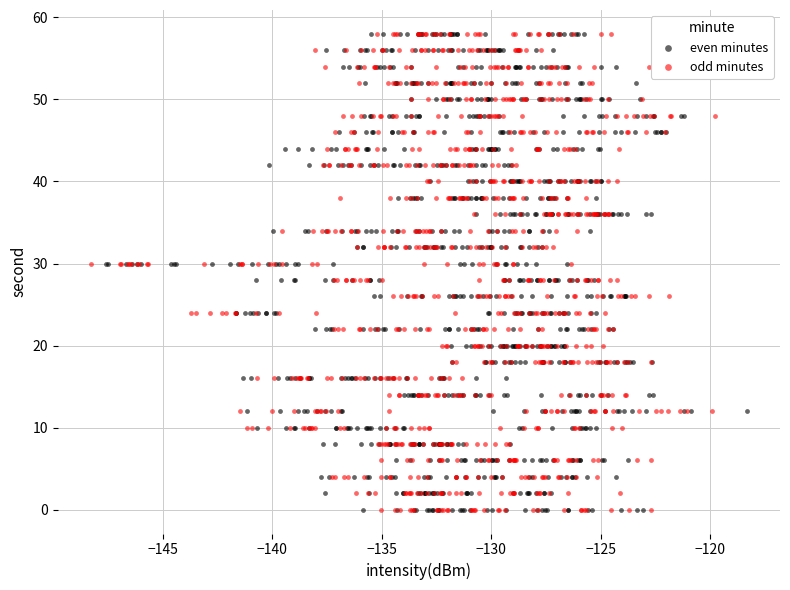

What are all the series names shown in the legend?

even minutes, odd minutes